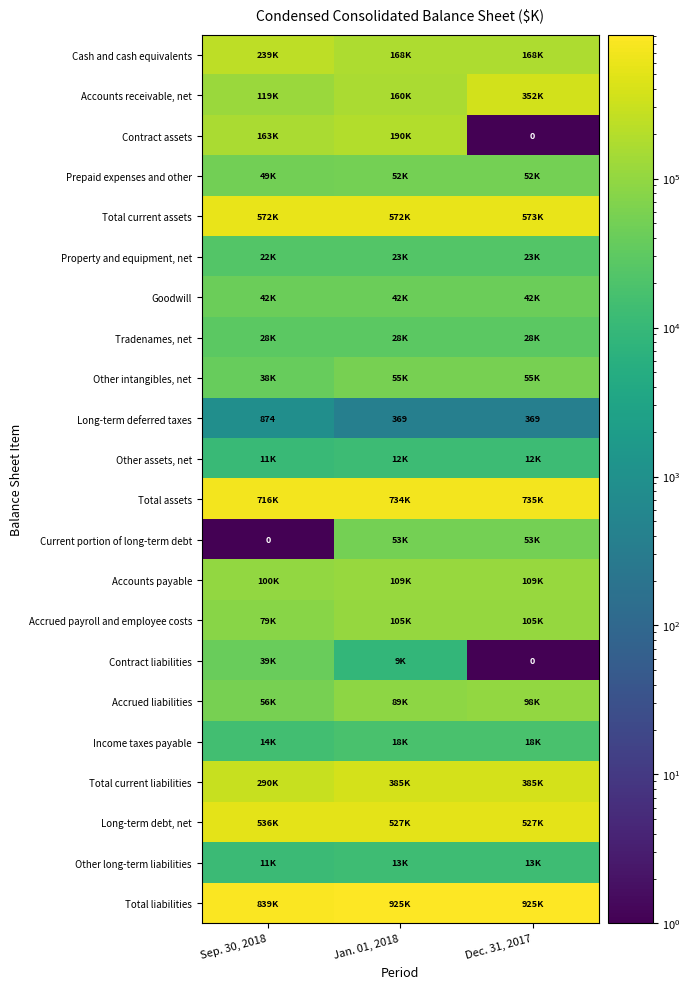

Which category has the highest value across all series?

Jan. 01, 2018